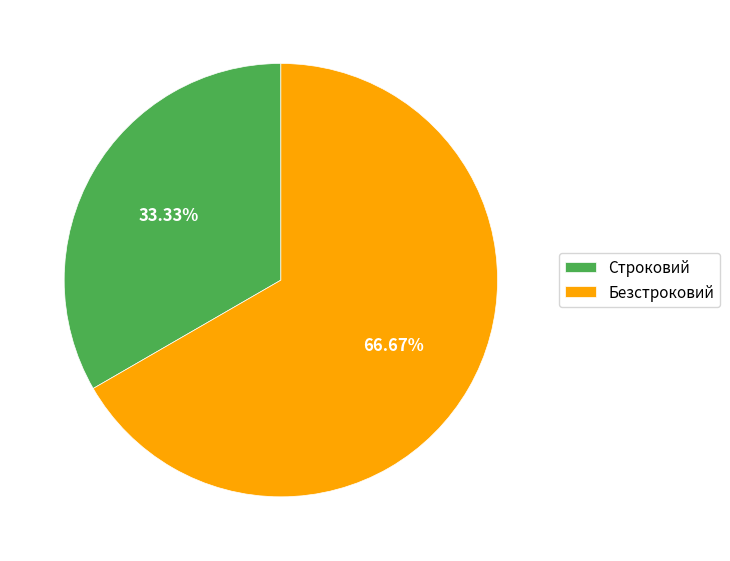

Which slice represents more than half of the pie?

Безстроковий